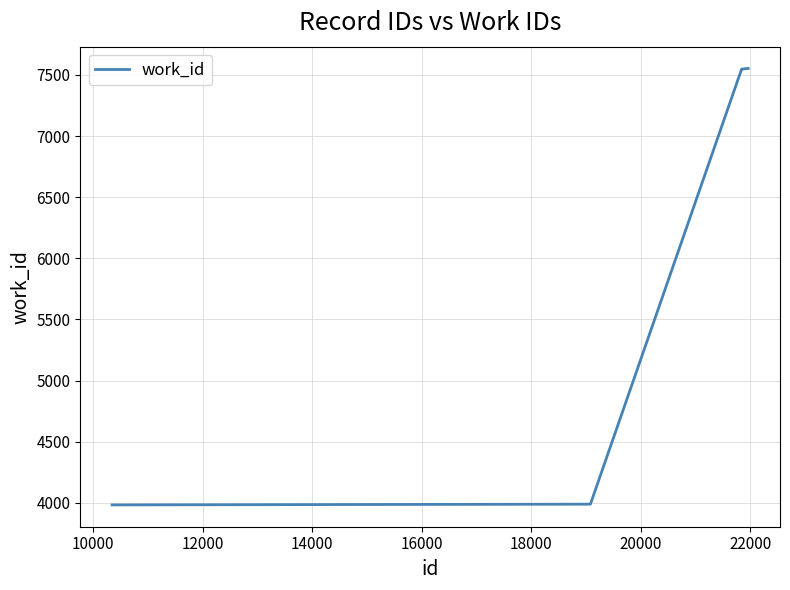

What is the difference between the maximum and minimum values?

3570